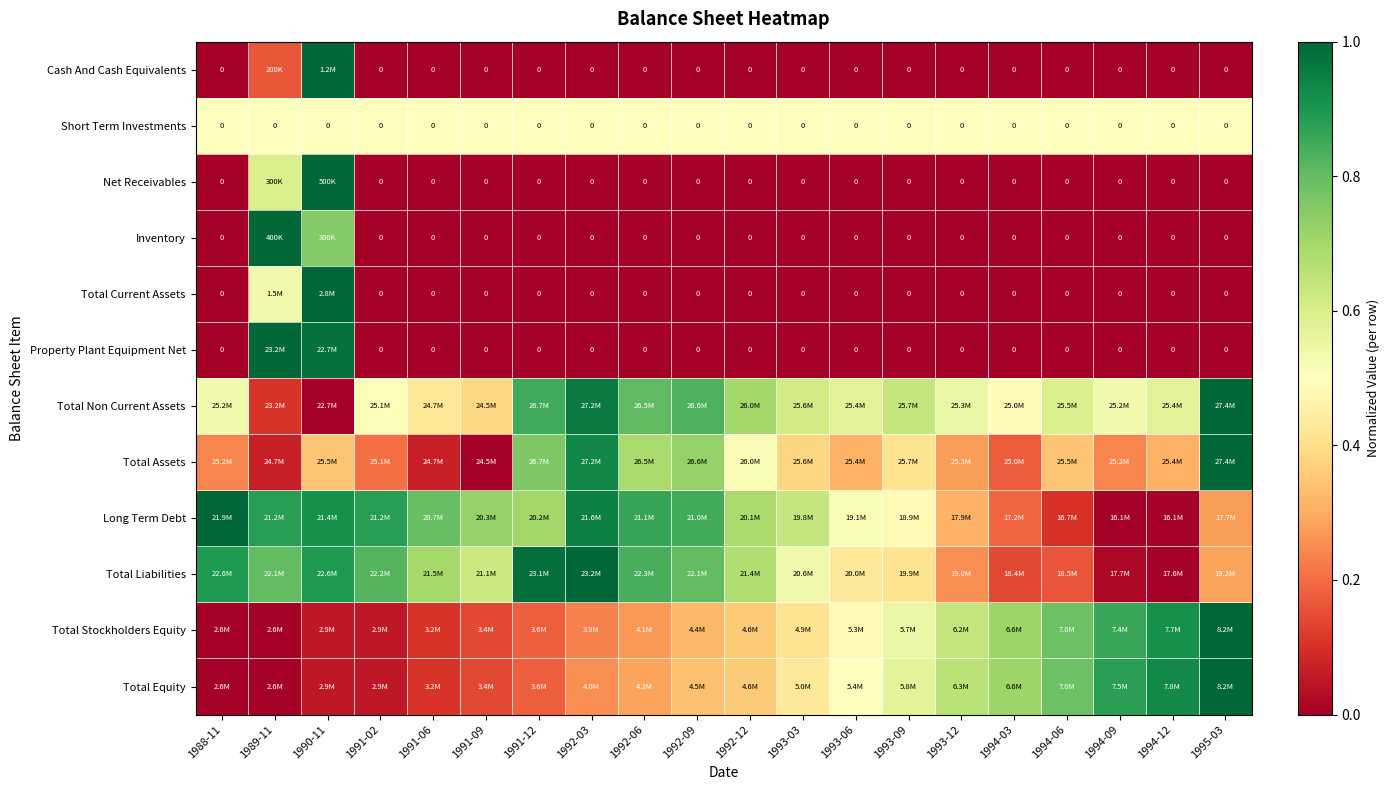

Read the Short Term Investments value at 1992-12.

0.5